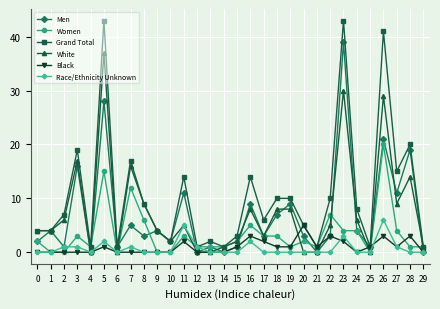

What is the difference between the maximum and minimum values in the Black series?

5